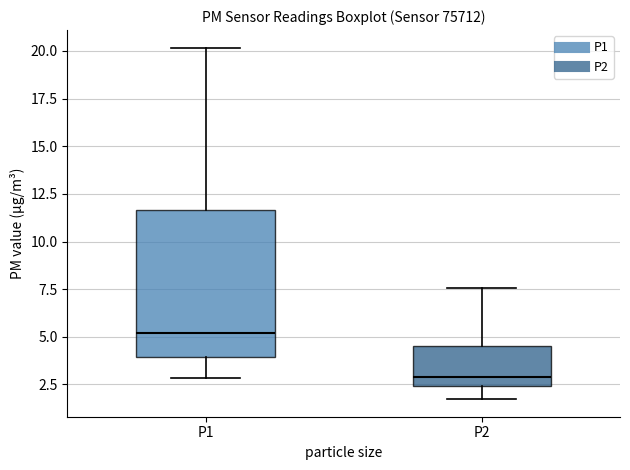

Which box is the tallest, from its lower edge to its upper edge?

P1